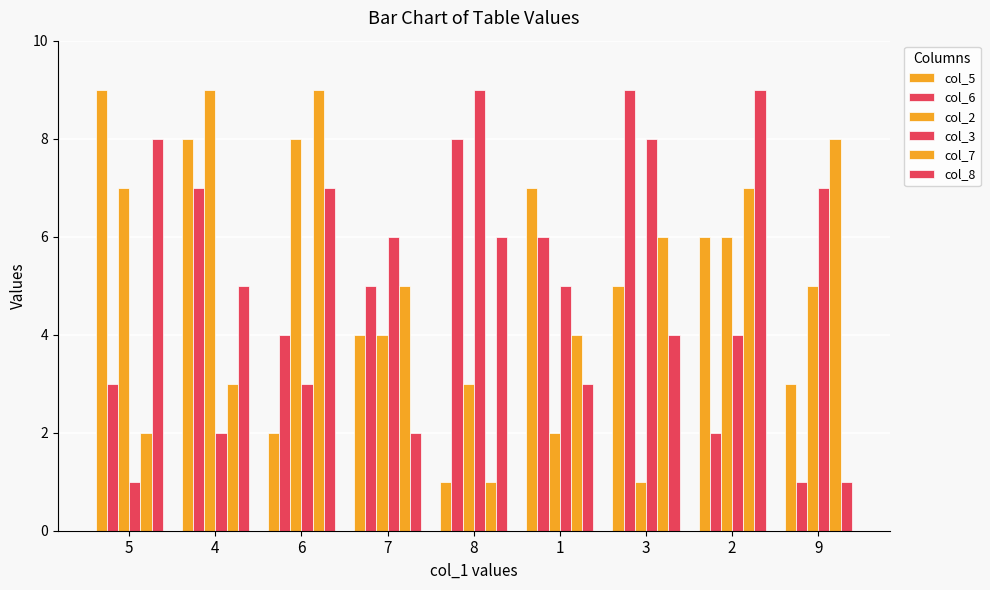

Does the chart contain stacked bars?

No